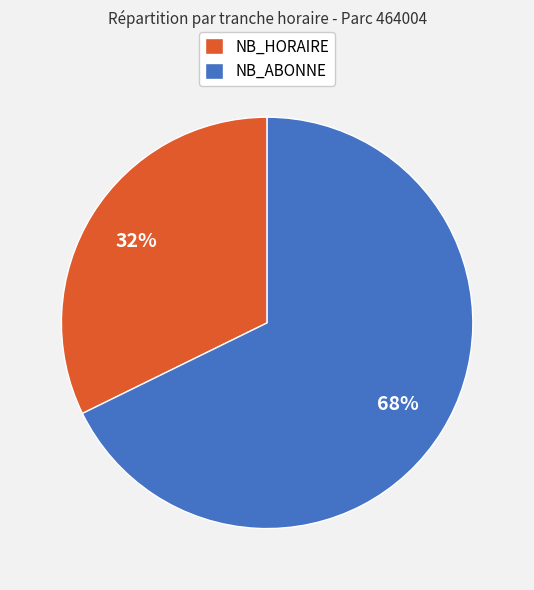

Approximately how many times larger is the value at NB_HORAIRE compared to NB_ABONNE?

0.5